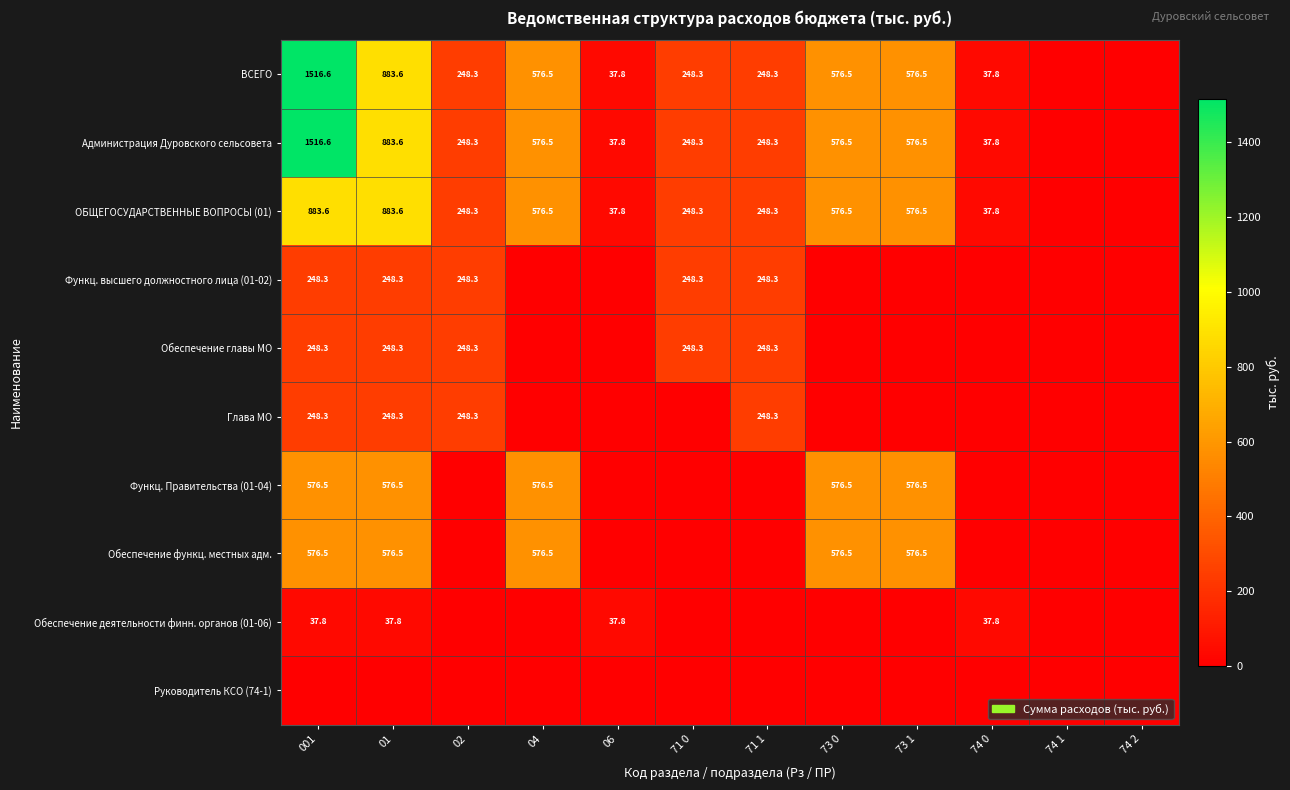

Is it true that ВСЕГО equals 576.5 at 04?

True